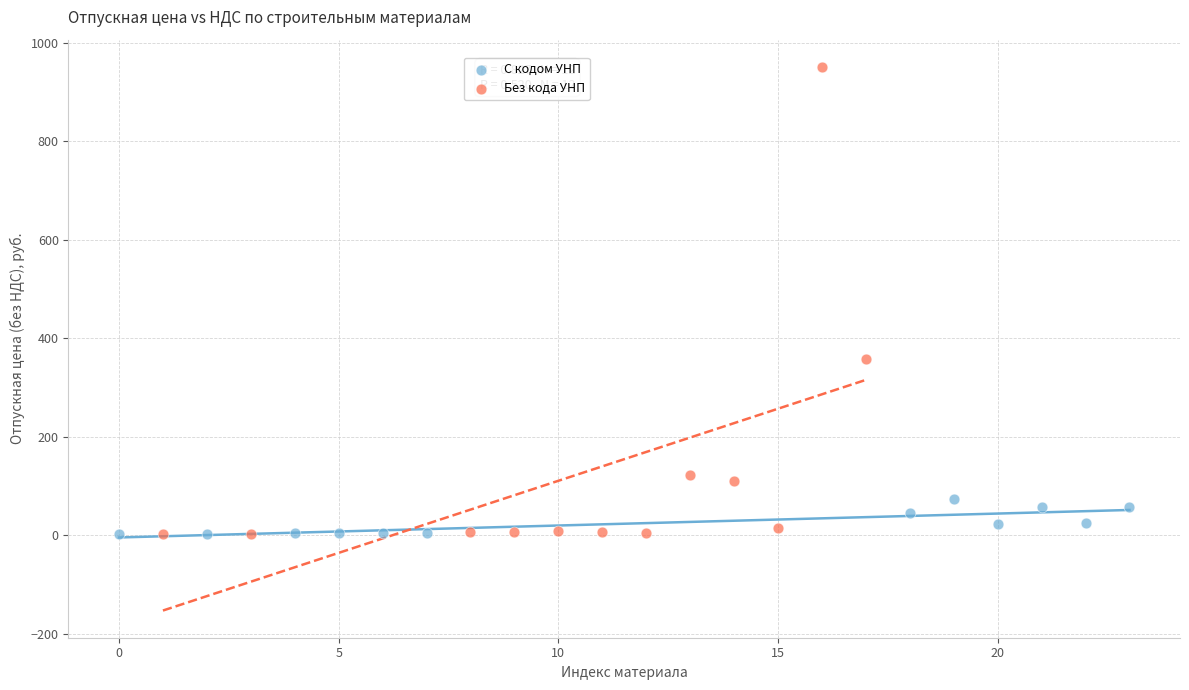

What are all the series names shown in the legend?

С кодом УНП, Без кода УНП